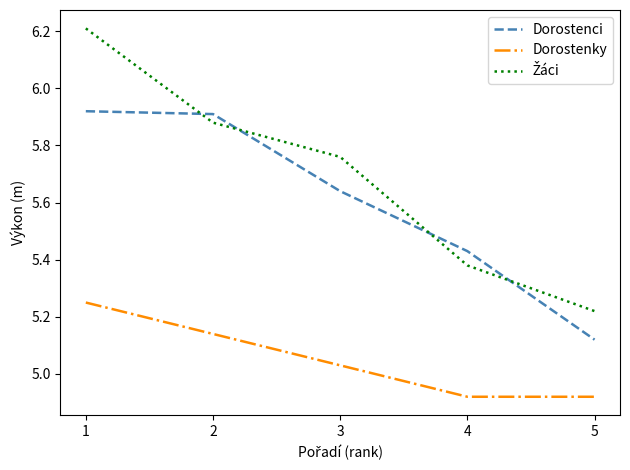

True or false: Dorostenci and Dorostenky intersect in this chart.

False